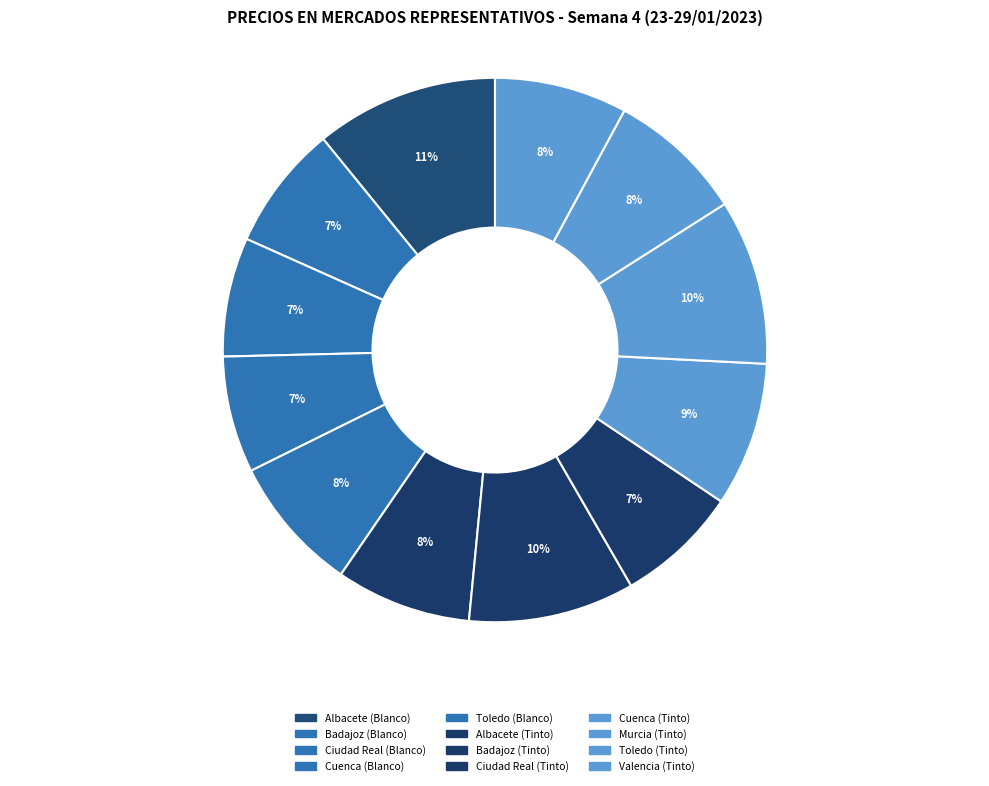

How many slices are in this pie chart?

12